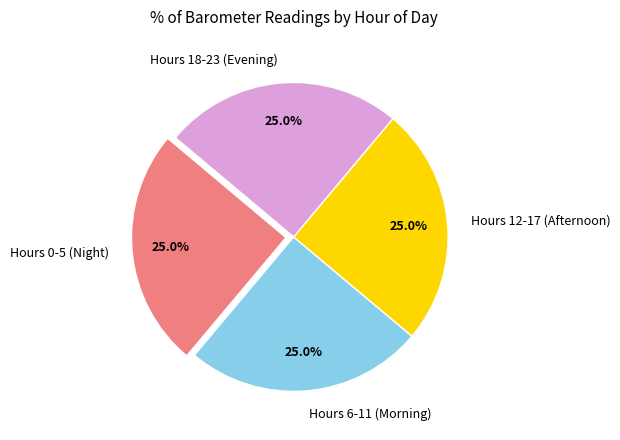

Approximately how many times larger is the value at Hours 12-17 (Afternoon) compared to Hours 0-5 (Night)?

1.0